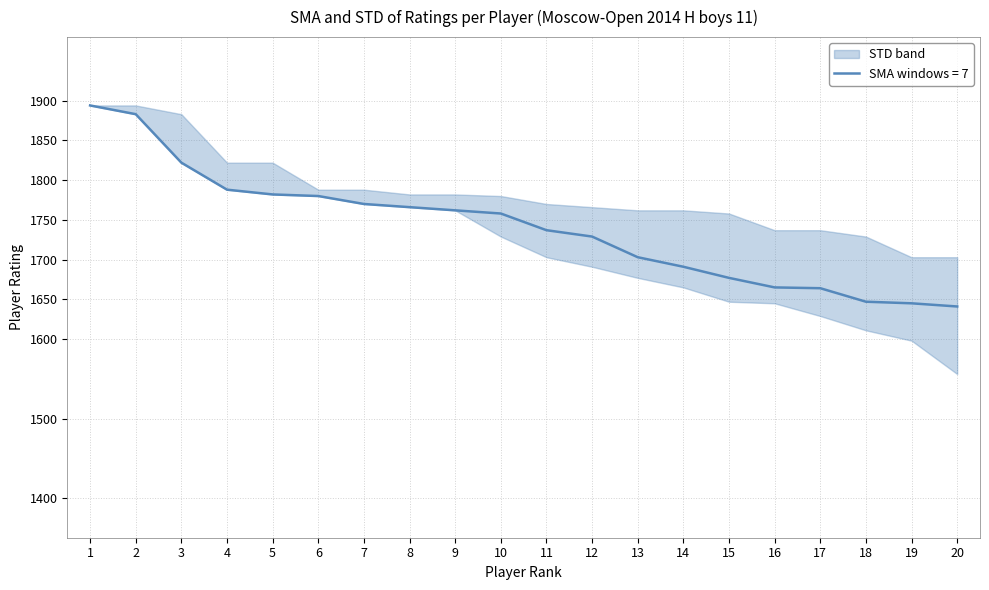

Reading right to left, extract all data points from this chart.

Rating SMA: 20=1641	19=1645	18=1647	17=1664	16=1665	15=1677	14=1691	13=1703	12=1729	11=1737	10=1758	9=1762	8=1766	7=1770	6=1780	5=1782	4=1788	3=1822	2=1883	1=1894
Rating Upper: 20=1703	19=1703	18=1729	17=1737	16=1737	15=1758	14=1762	13=1762	12=1766	11=1770	10=1780	9=1782	8=1782	7=1788	6=1788	5=1822	4=1822	3=1883	2=1894	1=1894
Rating Lower: 20=1556	19=1598	18=1611	17=1629	16=1645	15=1647	14=1665	13=1677	12=1691	11=1703	10=1729	9=1762	8=1766	7=1770	6=1780	5=1782	4=1788	3=1822	2=1883	1=1894